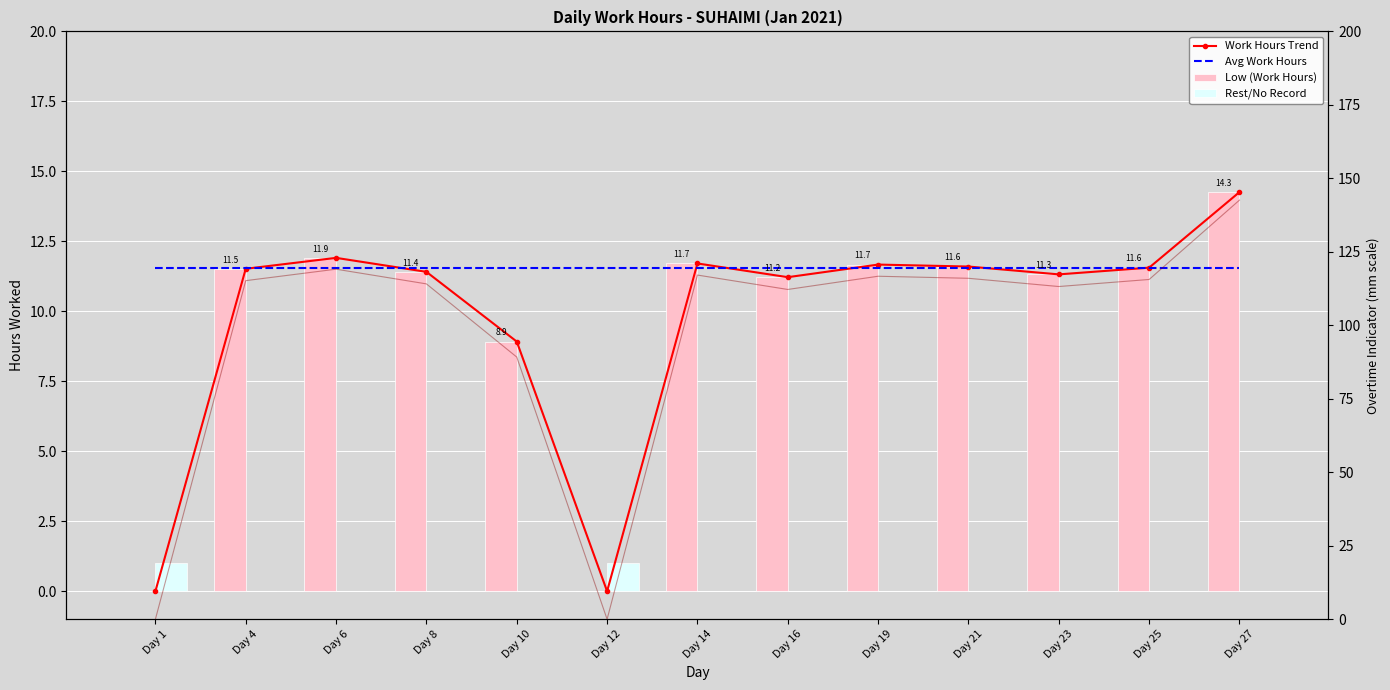

Where is Avg Work Hours nearest to the value 11?

Day 1